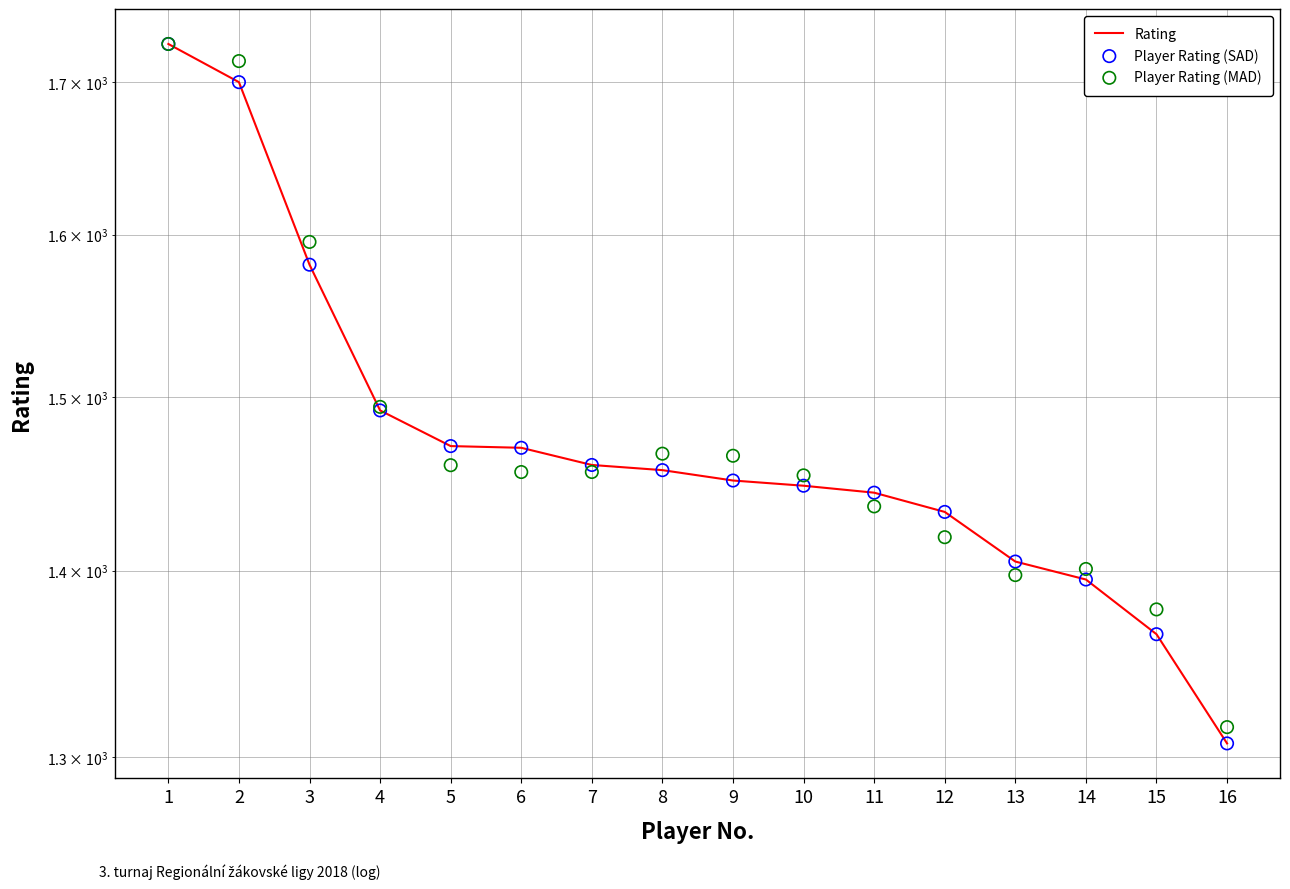

Which series has the largest total across all categories?

Player Rating (MAD)